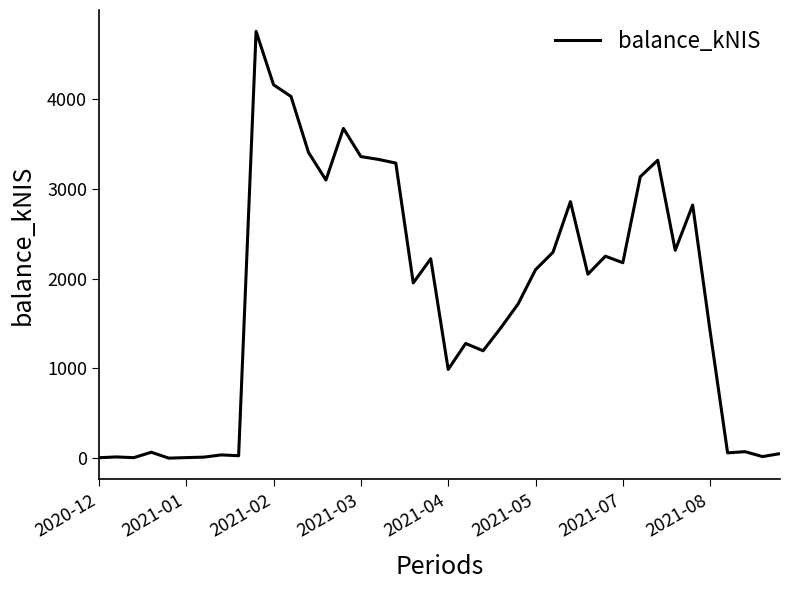

What is the greatest value displayed?

4755.6